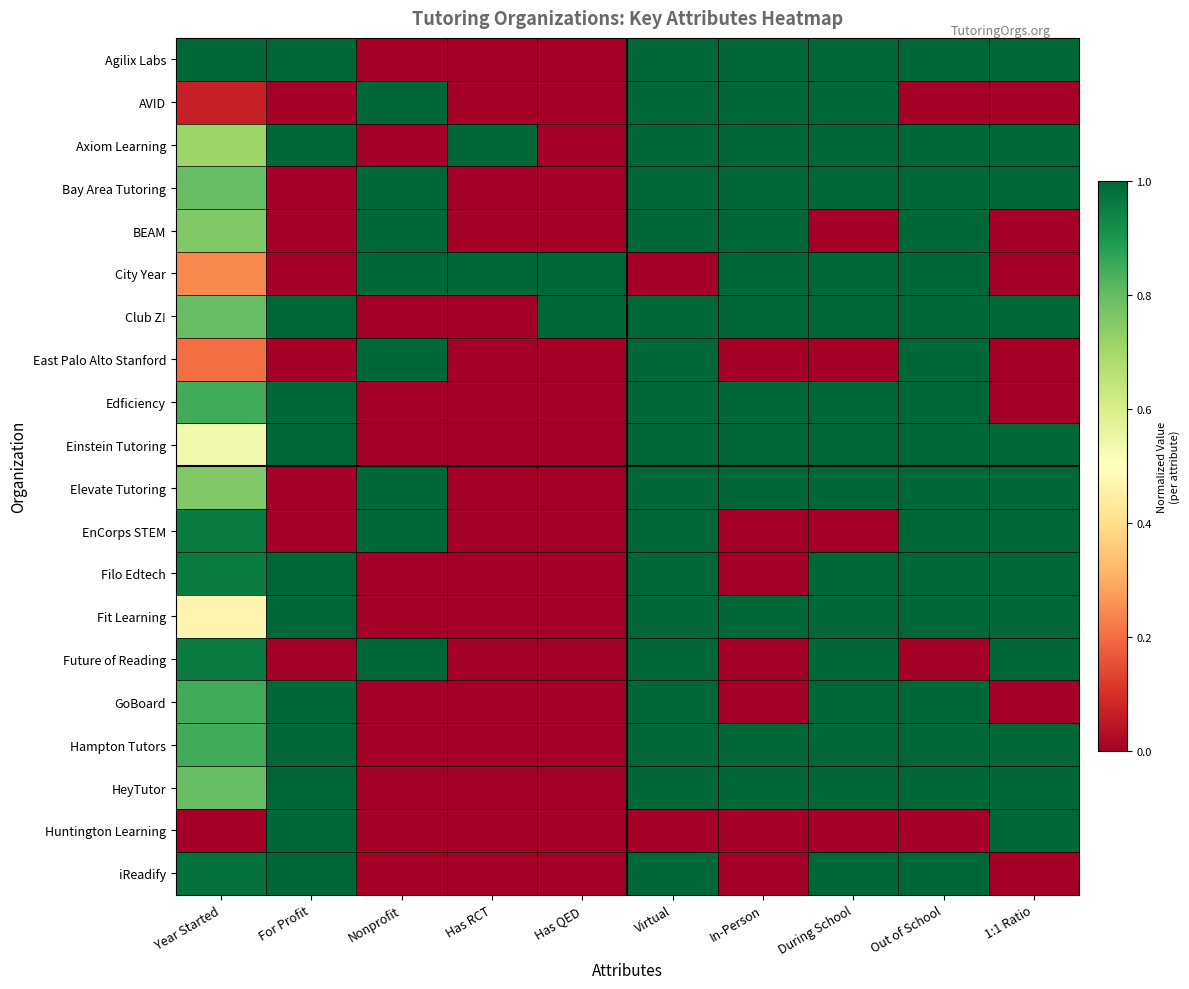

How many data points does each series have?

10